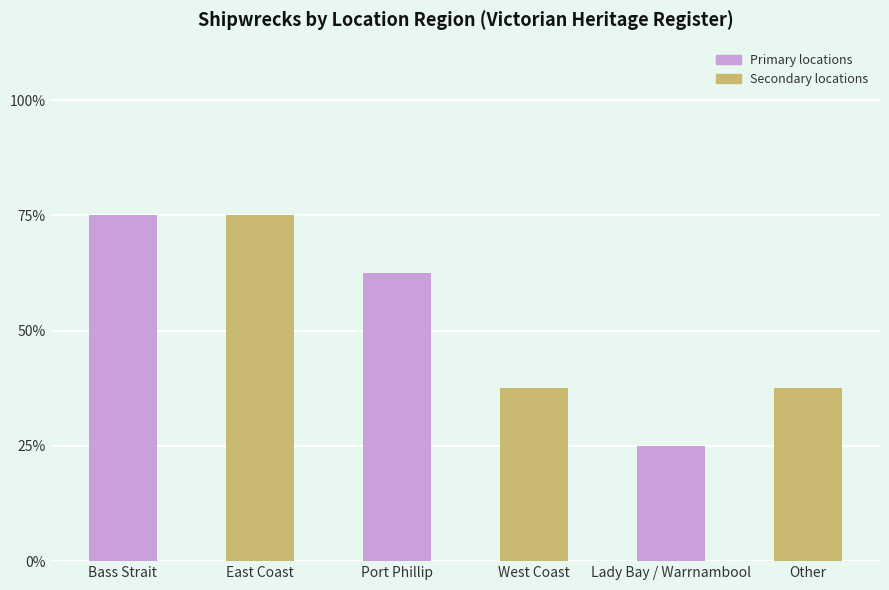

The value at Other is 3. True or false?

True